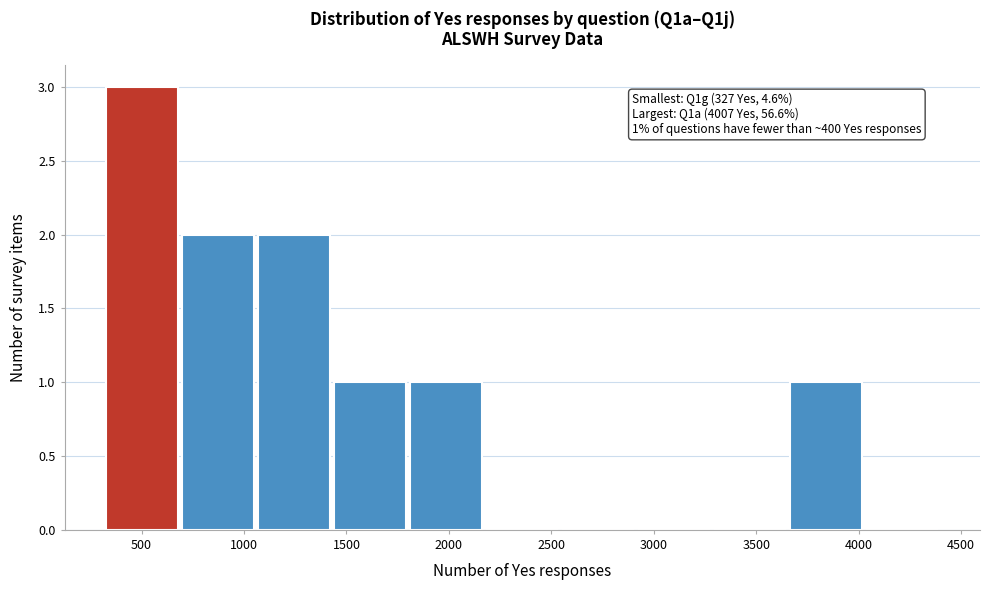

Which range on the x-axis has the tallest bar?

350 to 700